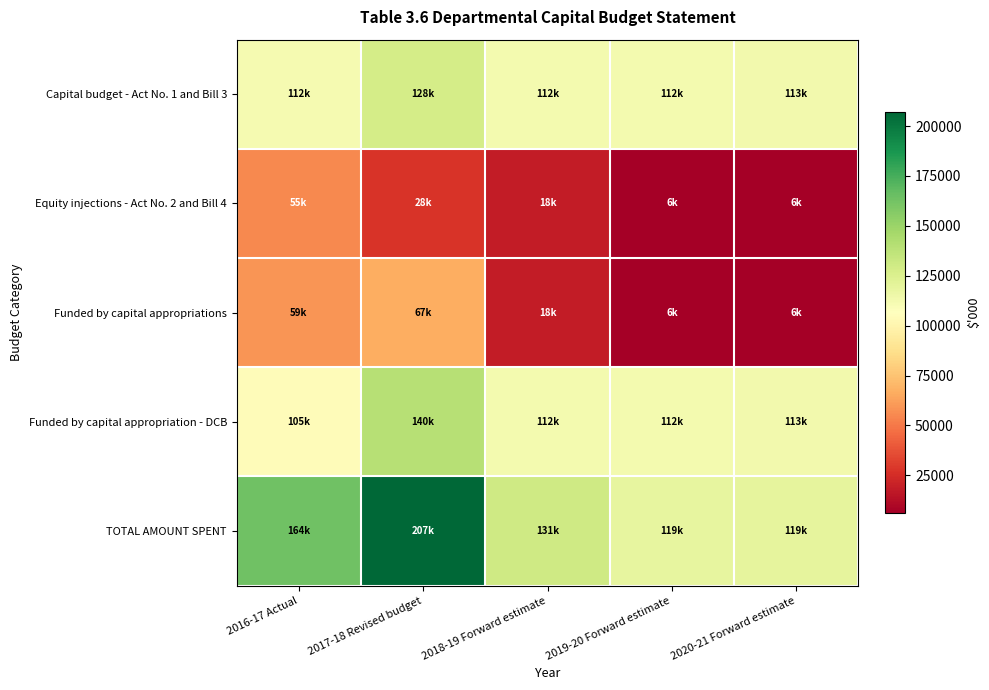

Count the number of data series in this chart.

5